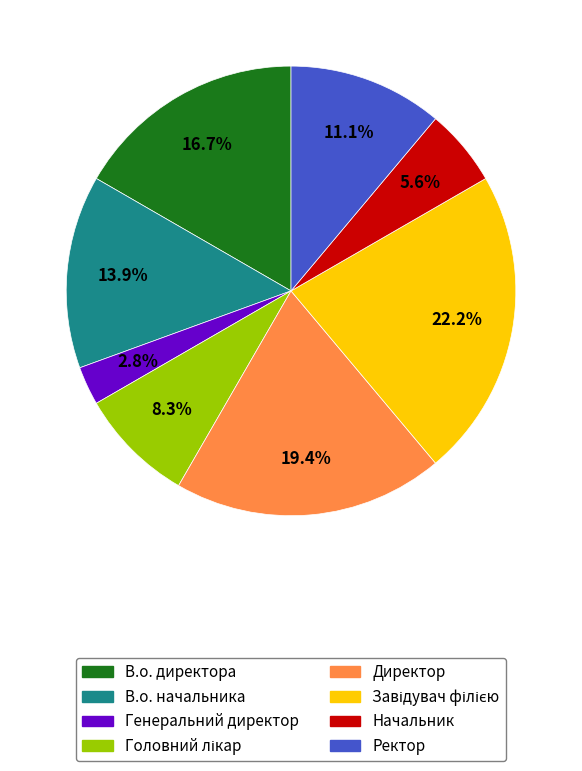

Count the number of slices in the pie.

8